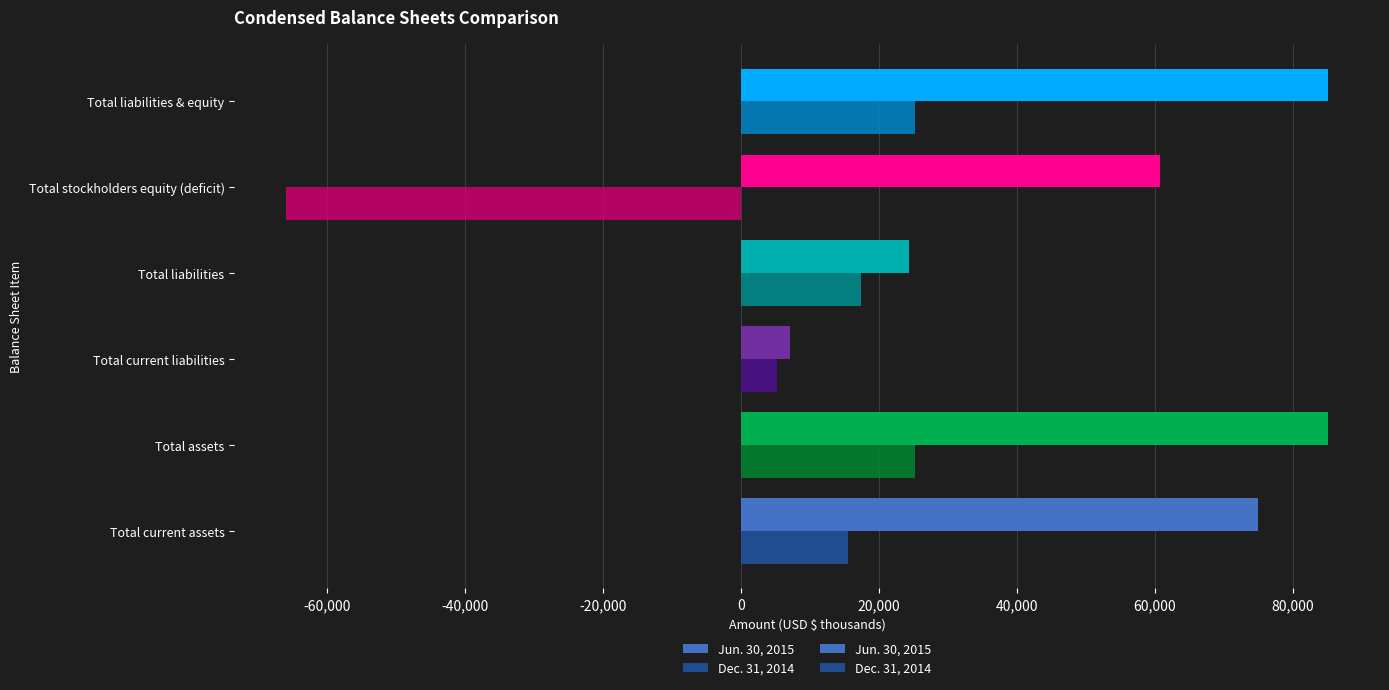

Rank the series by their maximum value, from lowest to highest.

Dec. 31, 2014, Jun. 30, 2015